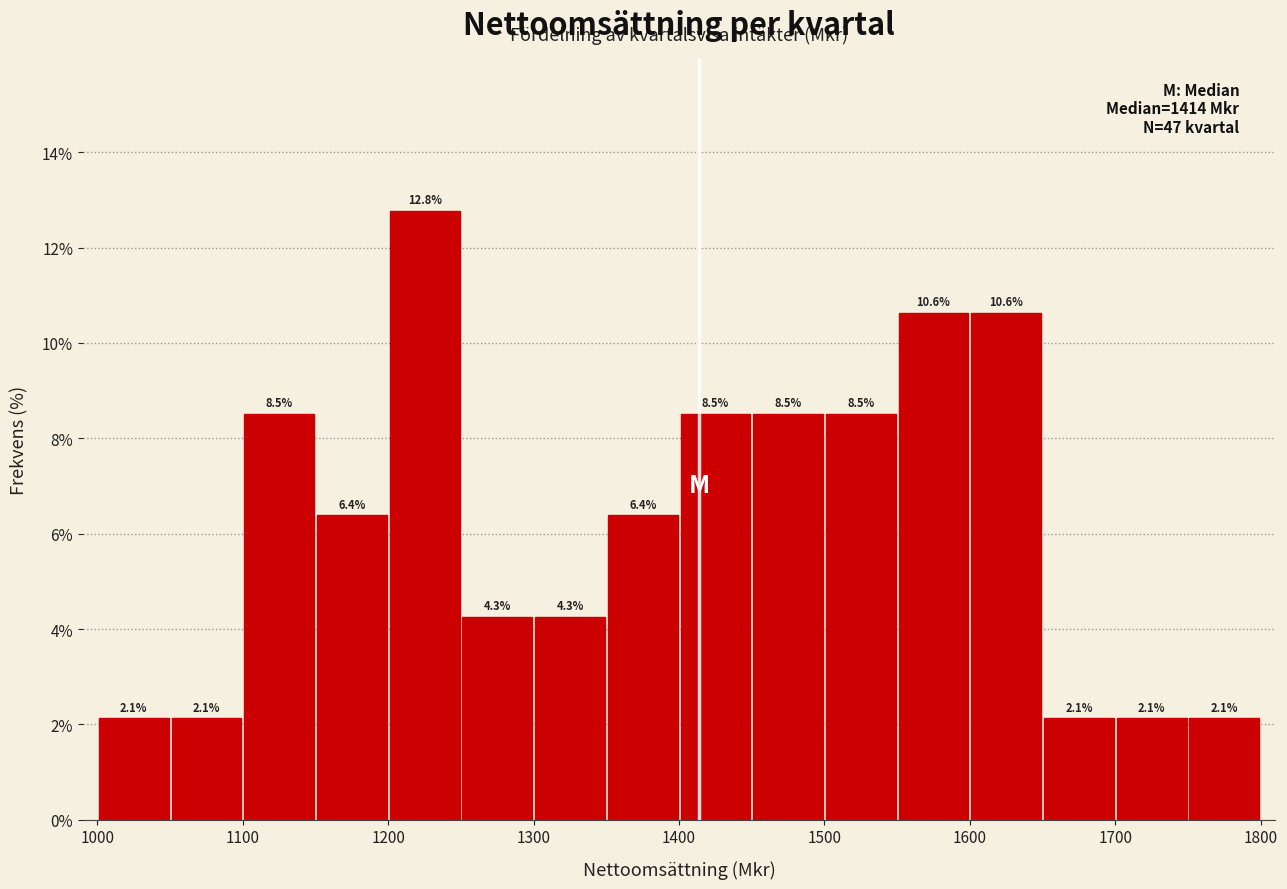

Reading left to right, list every bar in this chart as the range it spans on the x-axis followed by its height.

1000 to 1050: 2.1
1050 to 1100: 2.1
1100 to 1150: 8.5
1150 to 1200: 6.4
1200 to 1250: 12.8
1250 to 1300: 4.3
1300 to 1350: 4.3
1350 to 1400: 6.4
1400 to 1450: 8.5
1450 to 1500: 8.5
1500 to 1550: 8.5
1550 to 1600: 10.6
1600 to 1650: 10.6
1650 to 1700: 2.1
1700 to 1750: 2.1
1750 to 1800: 2.1